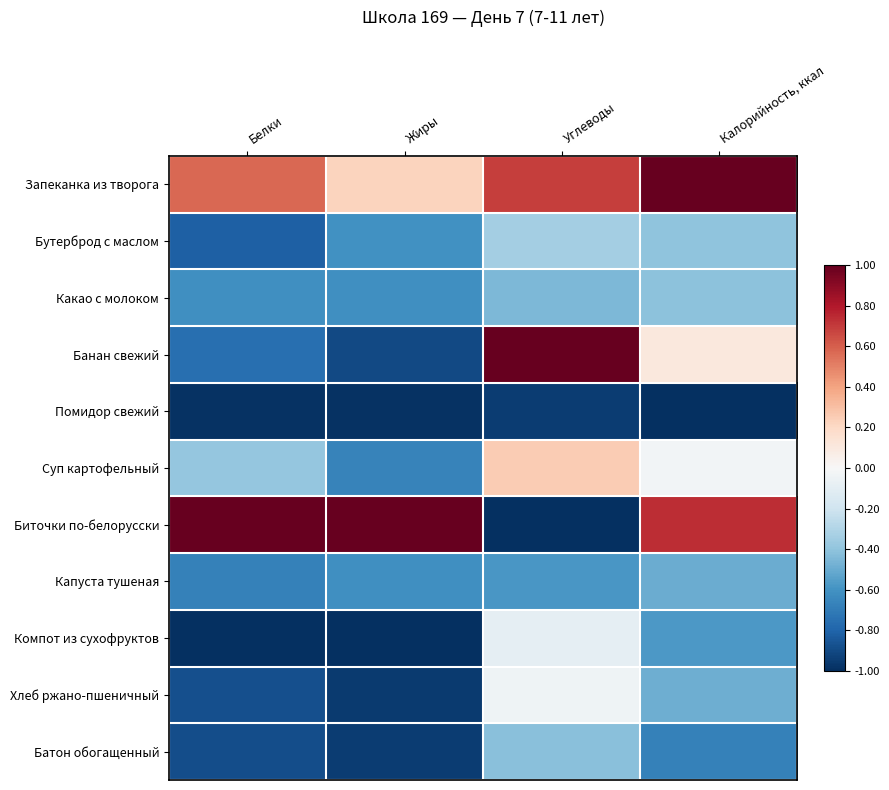

Which series has the largest total across all categories?

Запеканка из творога